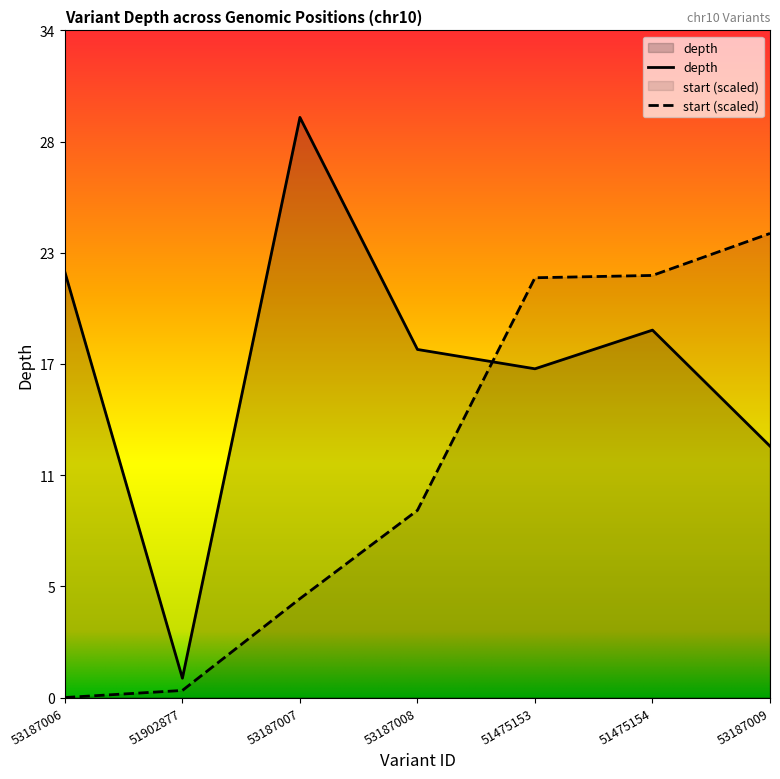

Does the chart display data point markers on the line(s)?

No